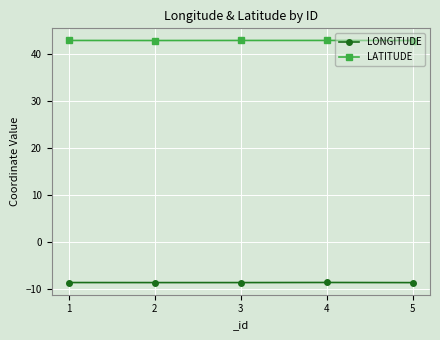

What is the spread (max minus min) of values at 4?

51.4